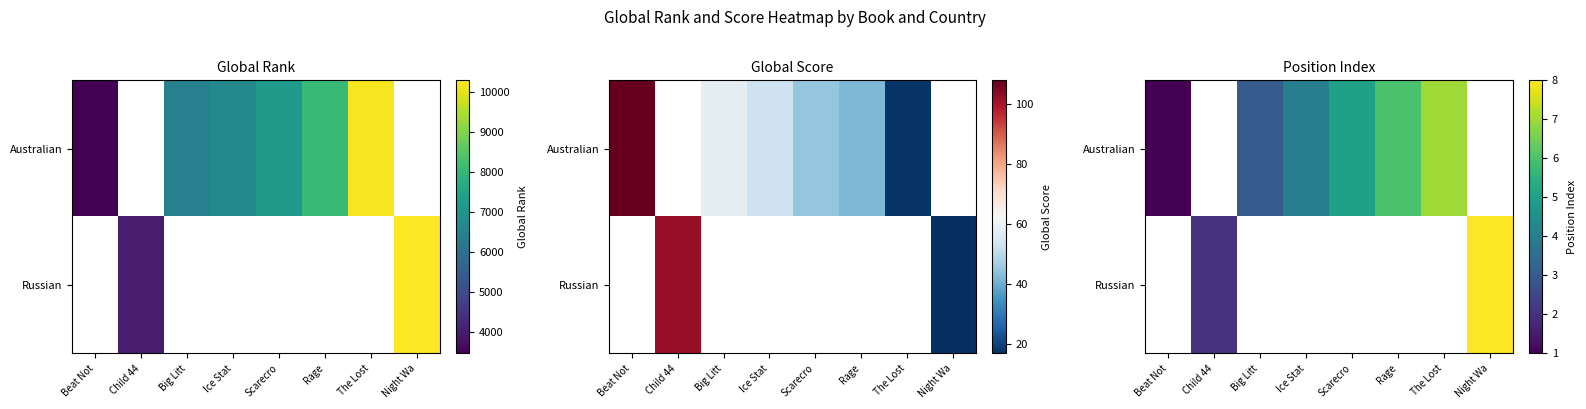

Which label corresponds to the largest value in the chart?

Night Wa